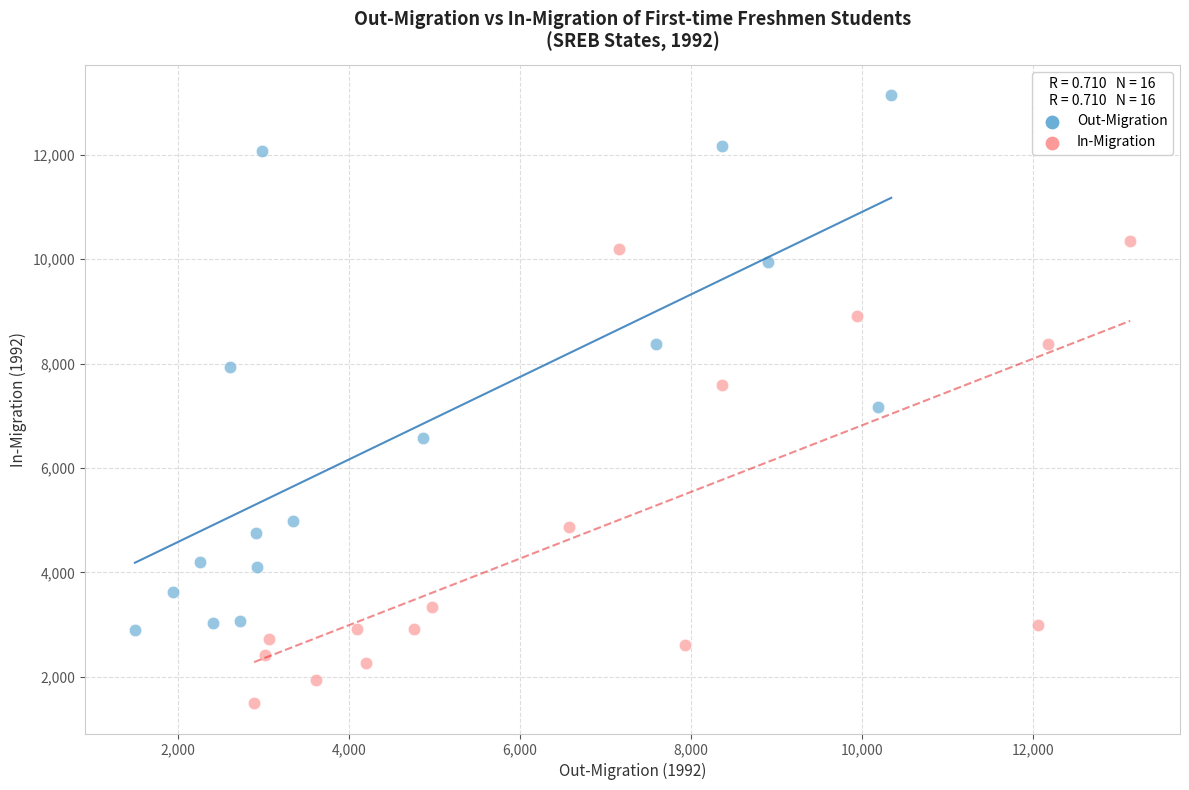

Which series reaches the minimum Y coordinate?

In-Migration